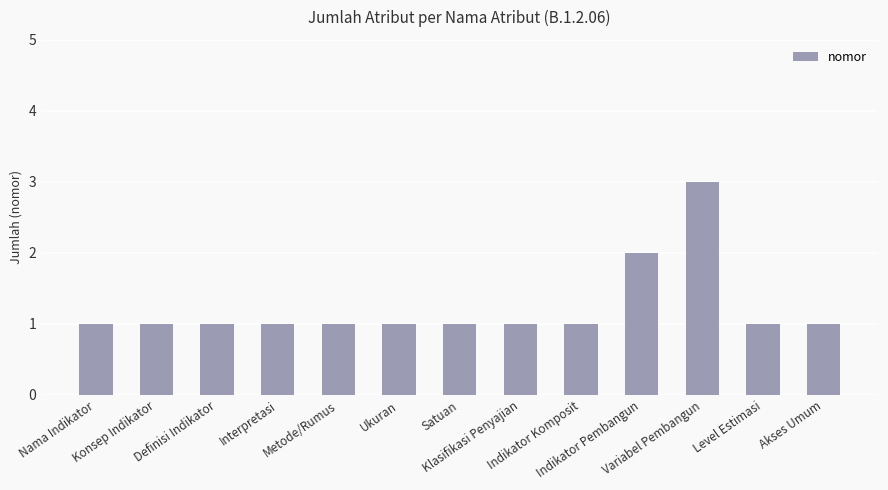

Is it true that the value at Klasifikasi Penyajian is 1?

True